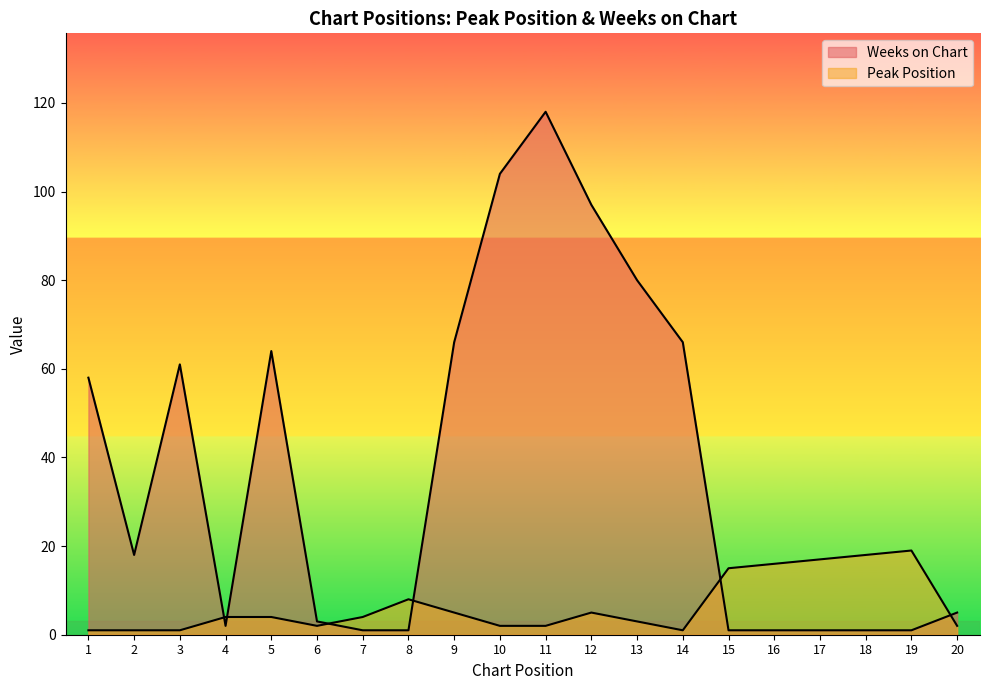

True or false: Peak Position has a value of 18 at 18.

True